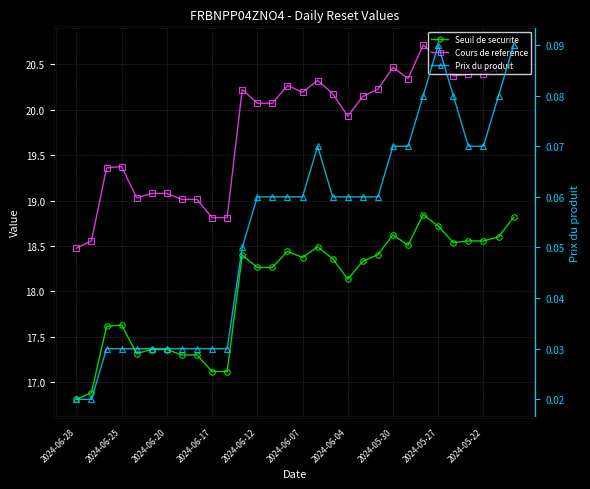

Is this an area chart (filled region under the line)?

No